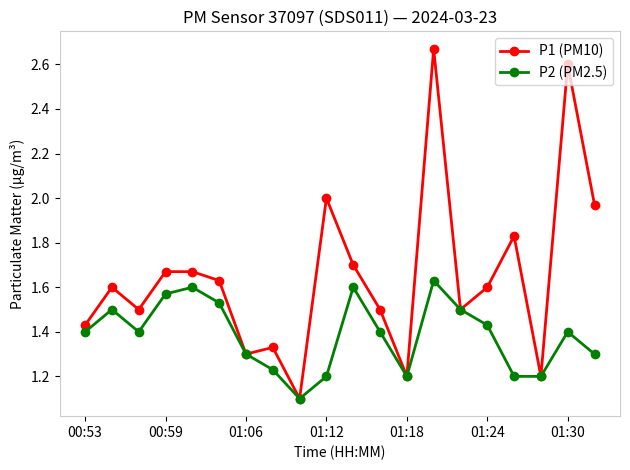

What is the value of the P2 (PM2.5) point at the 9th from the left?

1.1